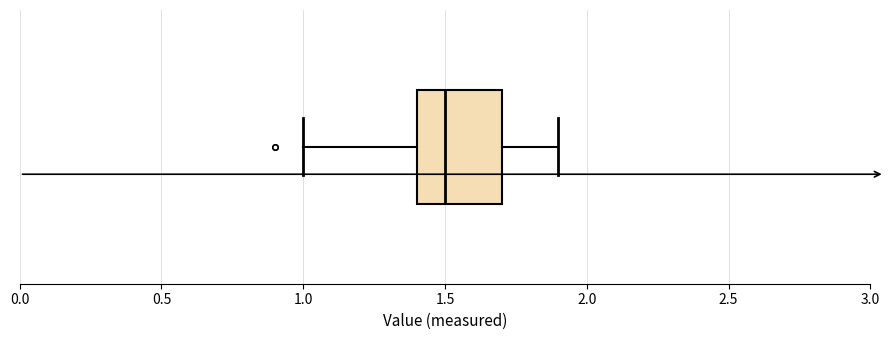

Where does the median line of the box sit on the x-axis? The values are not printed on the chart, so give them approximately, as read against the axis.

1.5